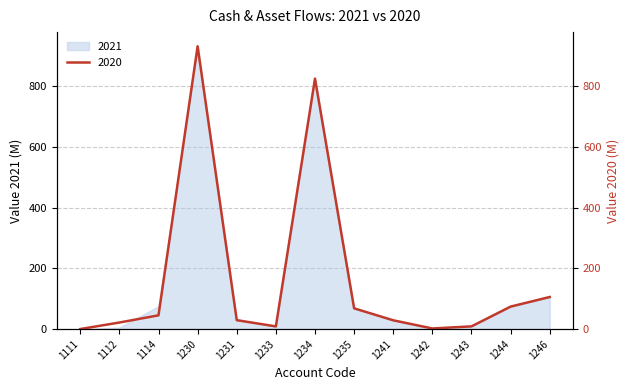

Where is the data nearest to the value 465?

1246